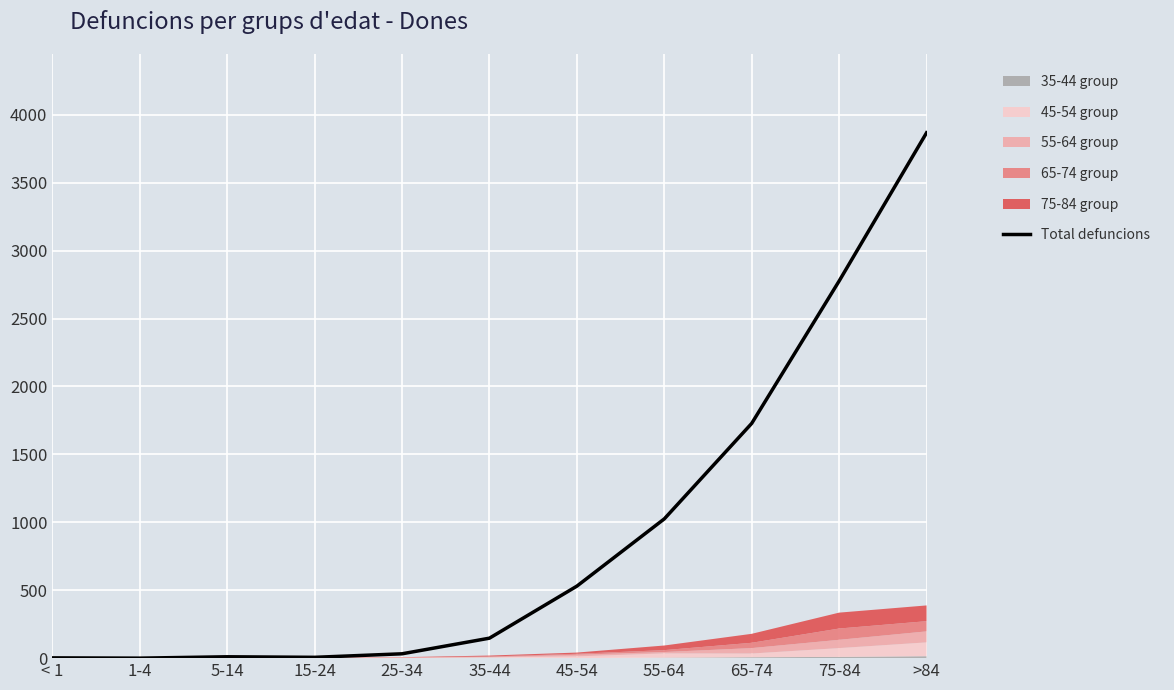

What is the maximum value shown in the chart?

3867